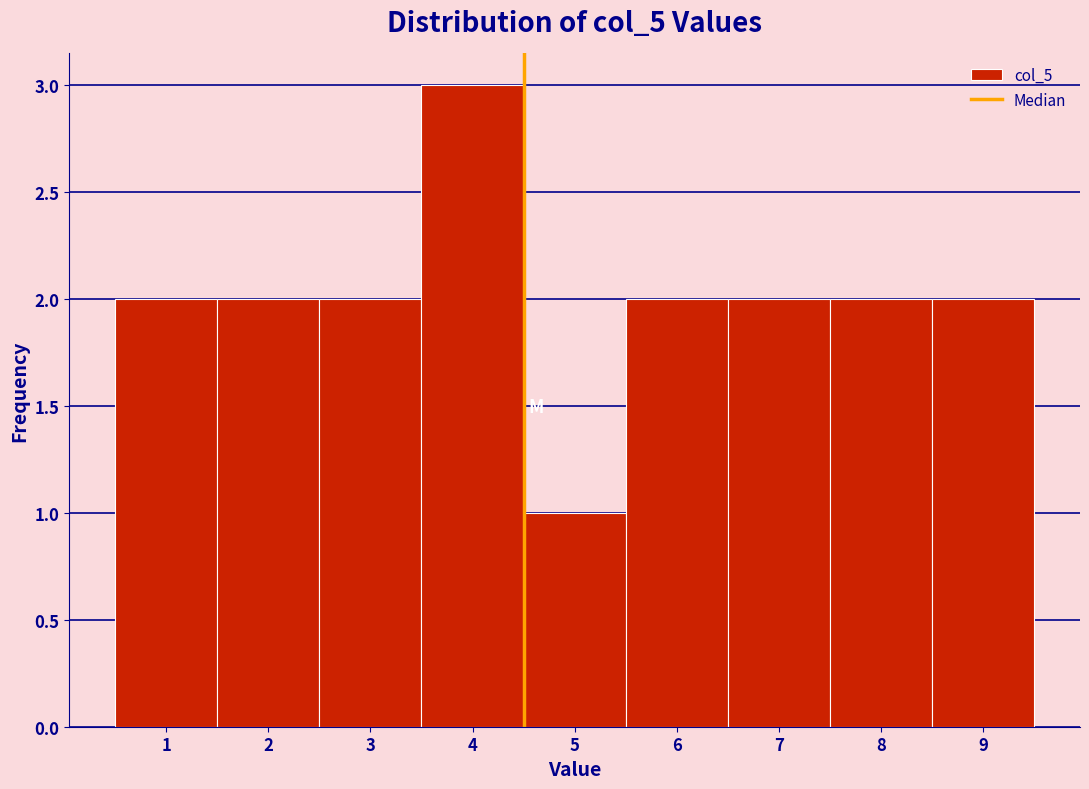

Reading left to right, list every bar in this chart as the range it spans on the x-axis followed by its height. The values are not printed on the chart, so give them approximately, as read against the axis.

0.5 to 1.5: 2
1.5 to 2.5: 2
2.5 to 3.5: 2
3.5 to 4.5: 3
4.5 to 5.5: 1
5.5 to 6.5: 2
6.5 to 7.5: 2
7.5 to 8.5: 2
8.5 to 9.5: 2